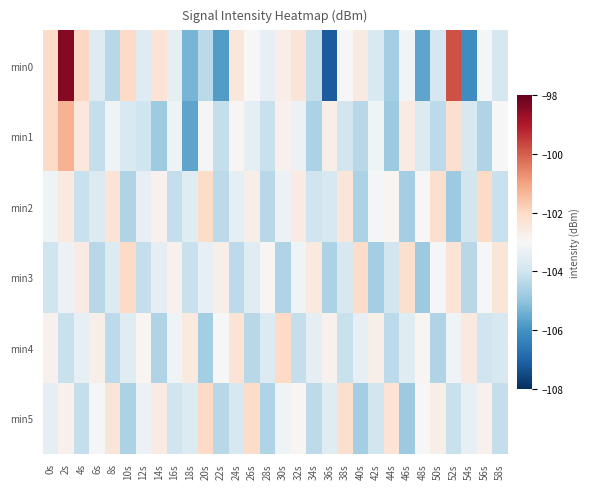

Rank the series at 24s from highest to lowest value.

min4, min0, min1, min2, min5, min3